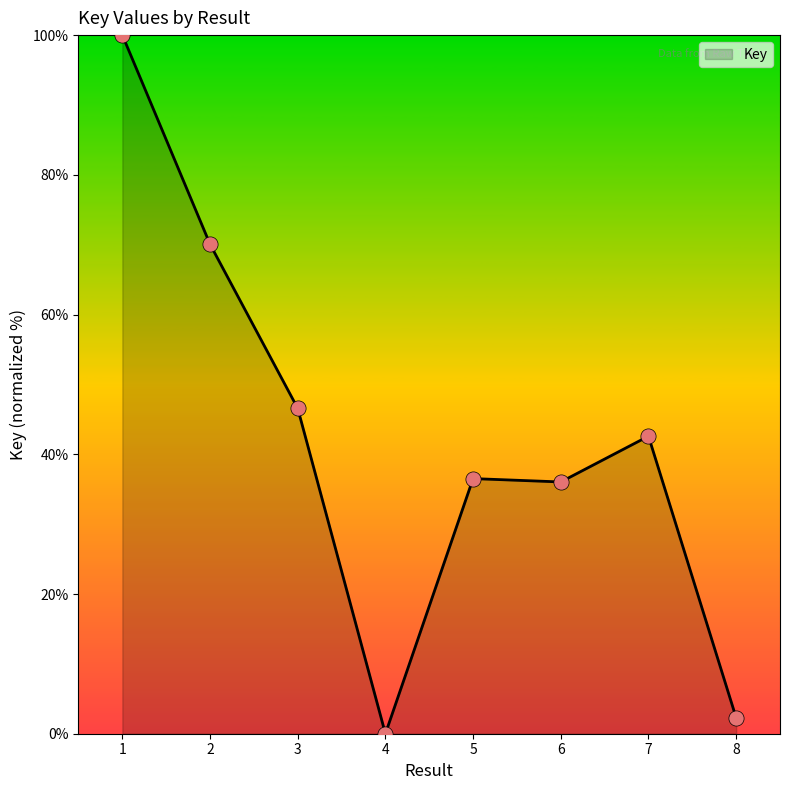

What is the change in value from 4 to 5?

+36.5